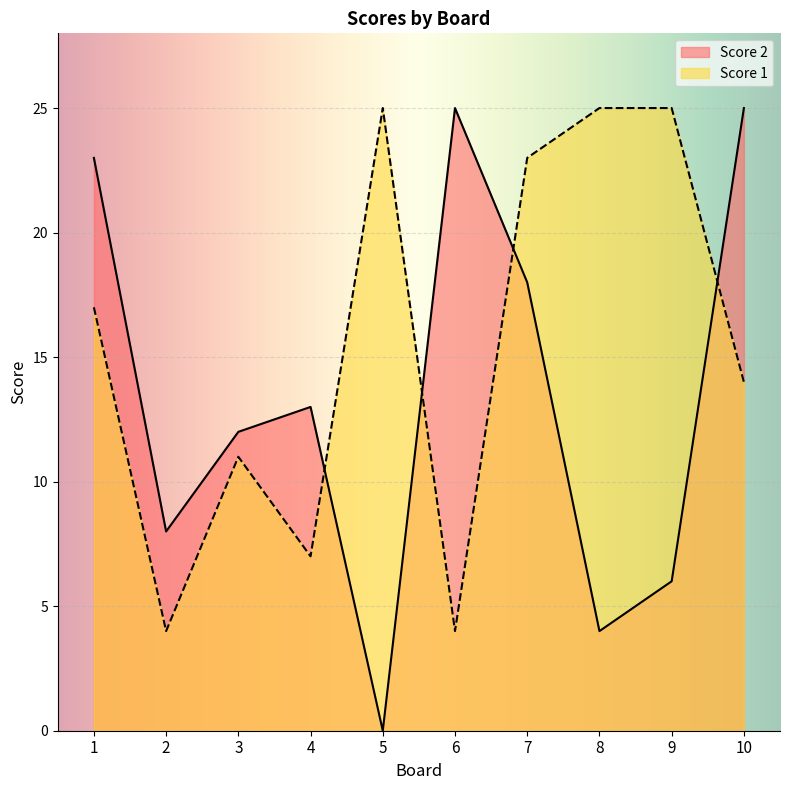

True or false: Score 1 has a value of 2 at 6.

False